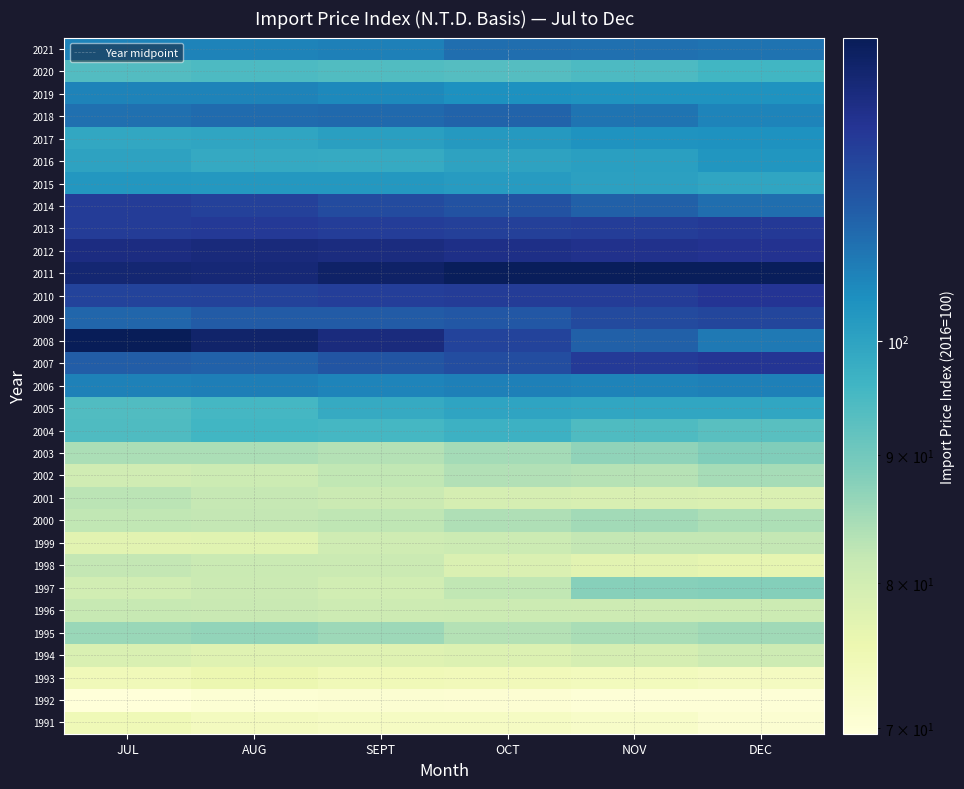

What is the sum of the 2016 values at DEC and JUL?

203.0